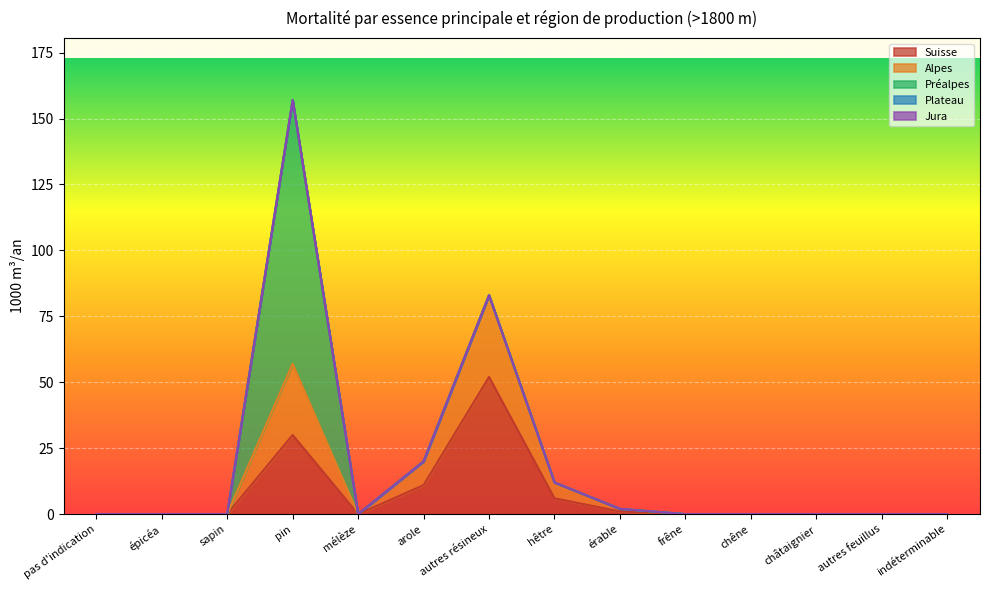

True or false: Préalpes has a value of 51 at sapin.

False